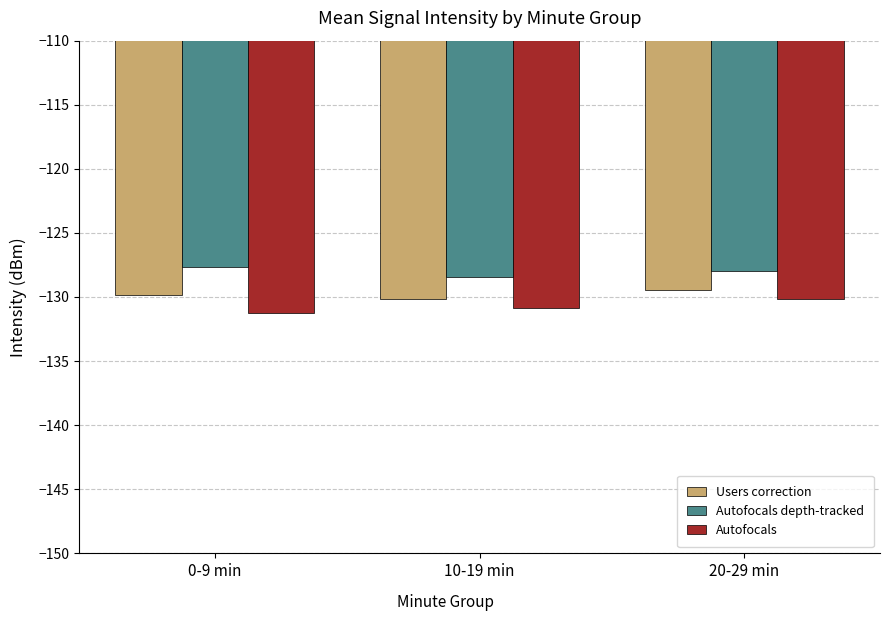

What is the difference between the Users correction values at 0-9 min and 10-19 min?

0.3